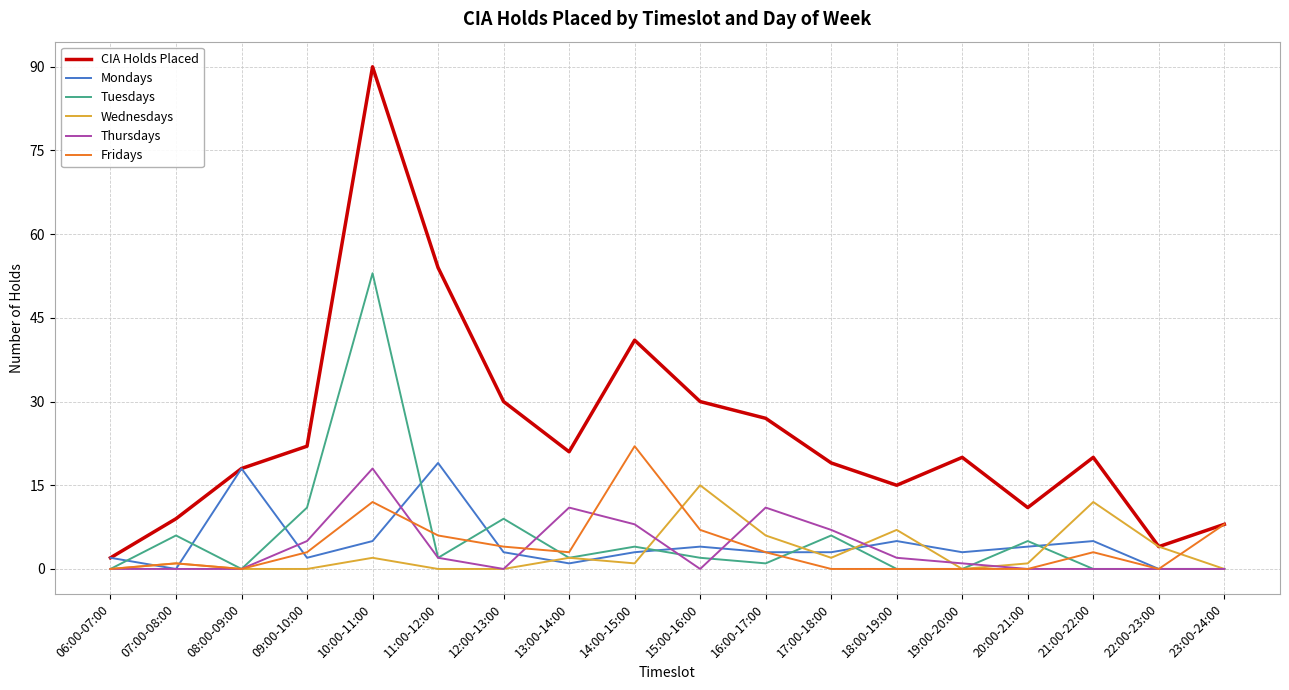

Which series has the widest spread of values?

CIA Holds Placed